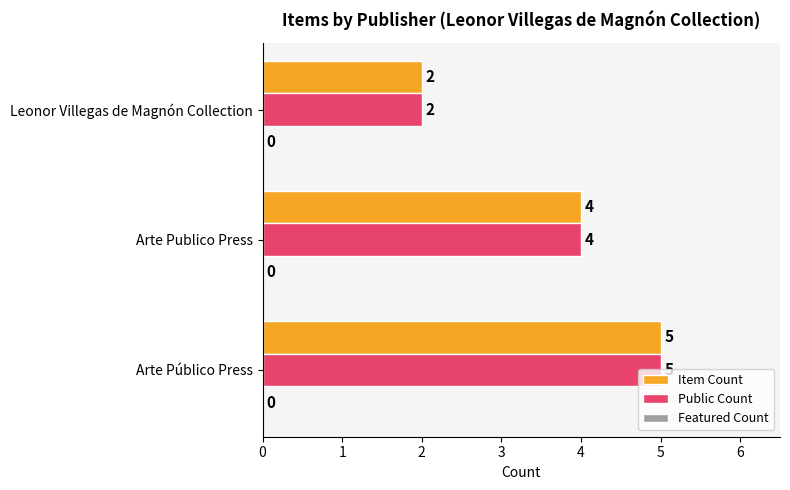

What is the sum of all Item Count values?

11